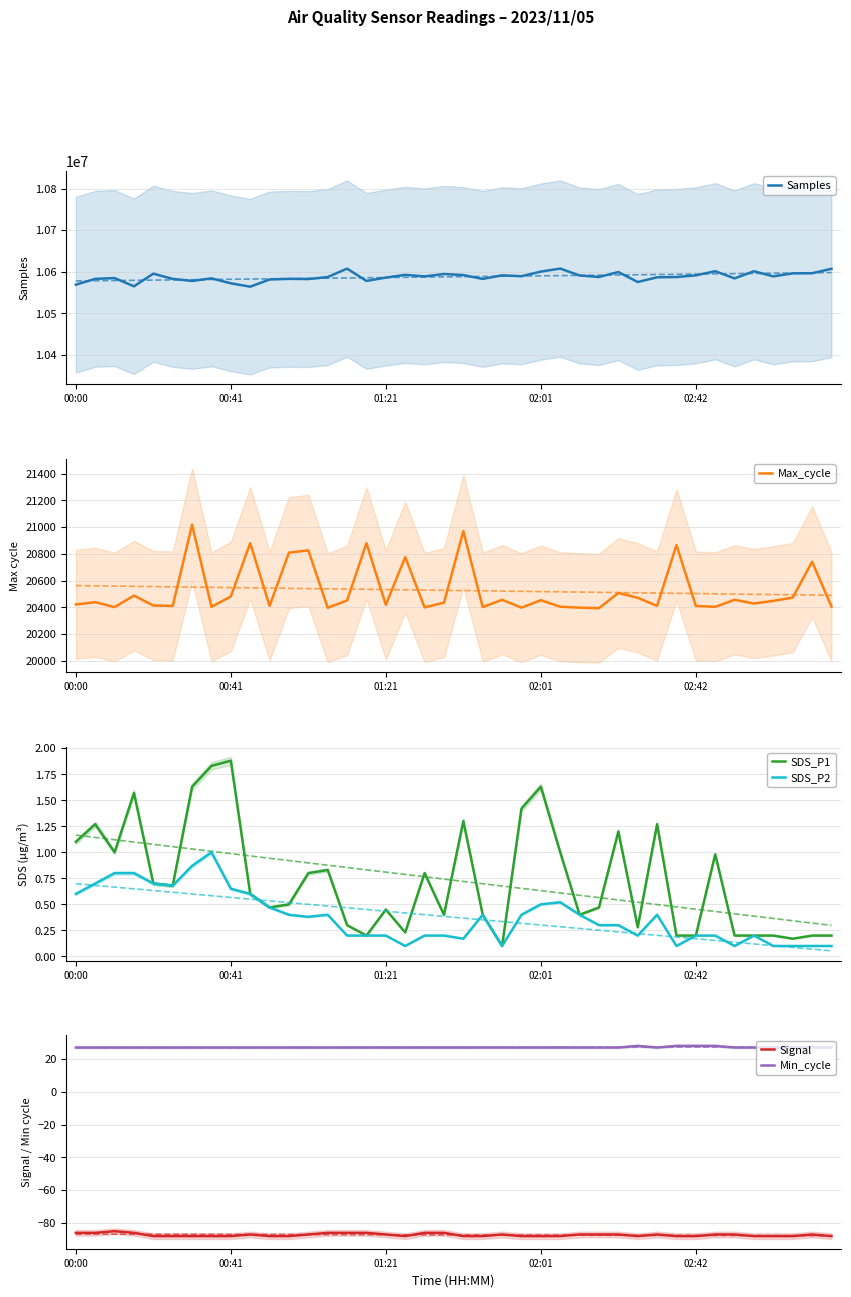

Does the chart display data point markers on the line(s)?

No